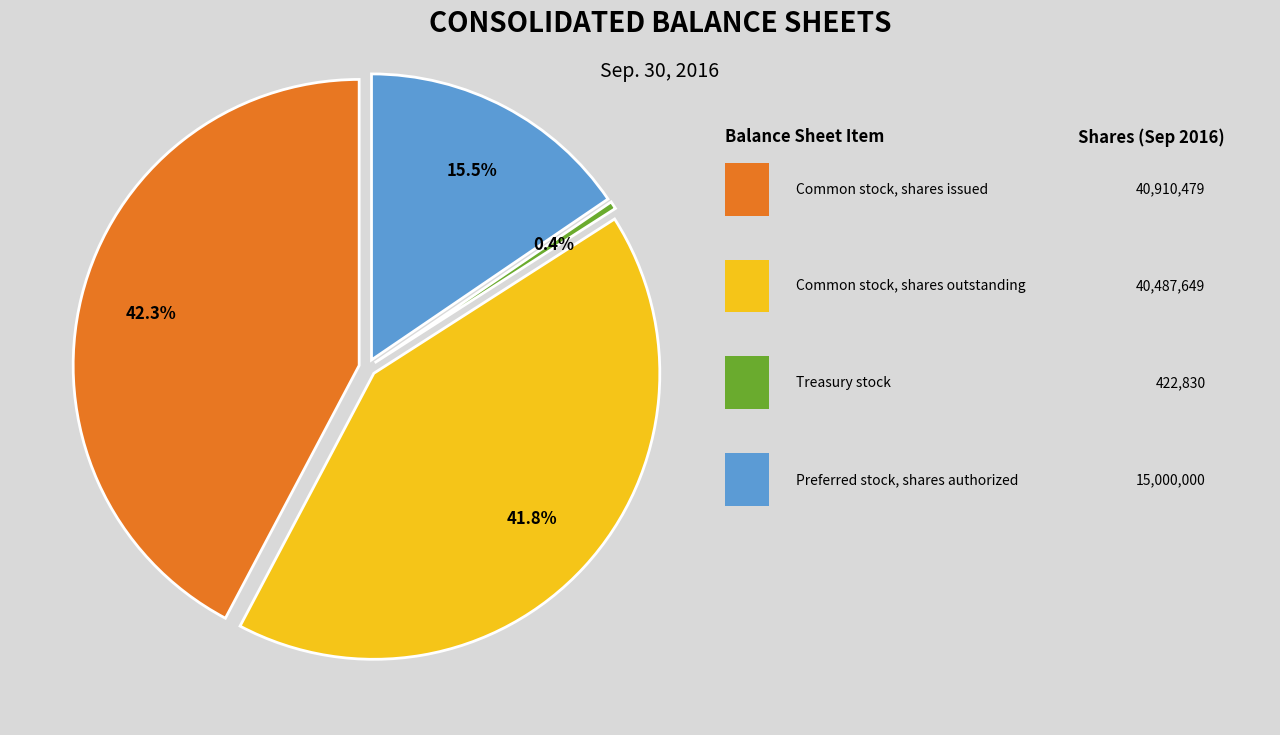

To the nearest percent, what is the difference between the Treasury stock and Common stock, shares issued slice percentages?

42%